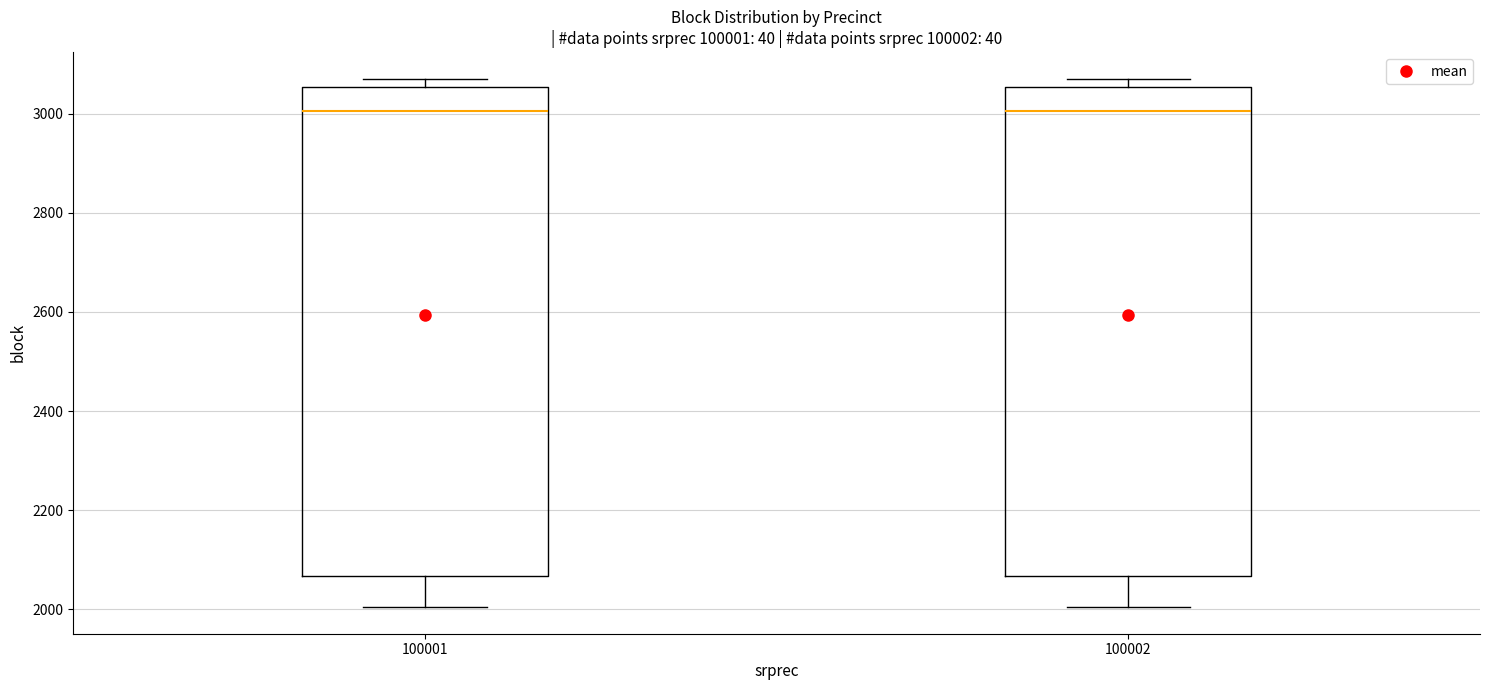

Where does the median line of the box at x = 100001 sit on the y-axis? The values are not printed on the chart, so give them approximately, as read against the axis.

3000